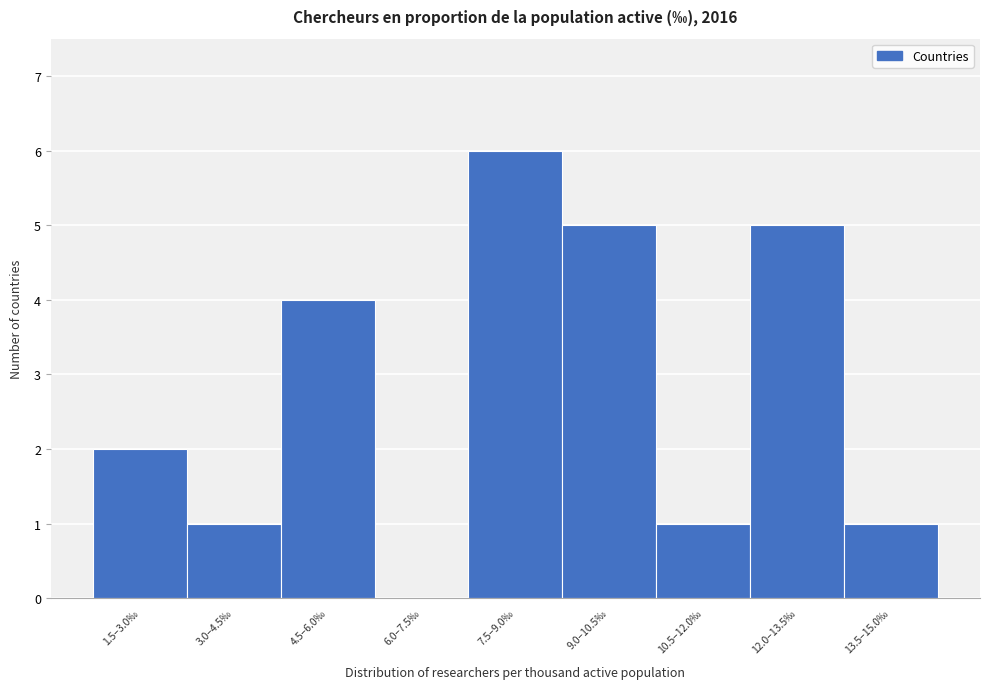

Reading left to right, transcribe all the data shown in this chart.

1.5–3.0‰=2	3.0–4.5‰=1	4.5–6.0‰=4	6.0–7.5‰=0	7.5–9.0‰=6	9.0–10.5‰=5	10.5–12.0‰=1	12.0–13.5‰=5	13.5–15.0‰=1